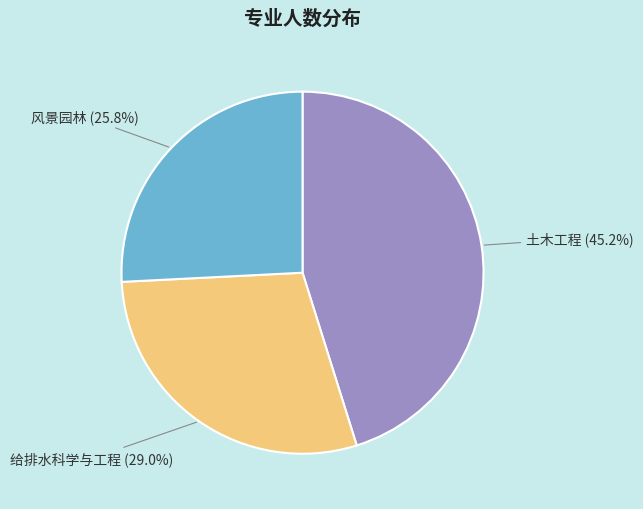

Is there any slice that represents more than half of the pie?

No